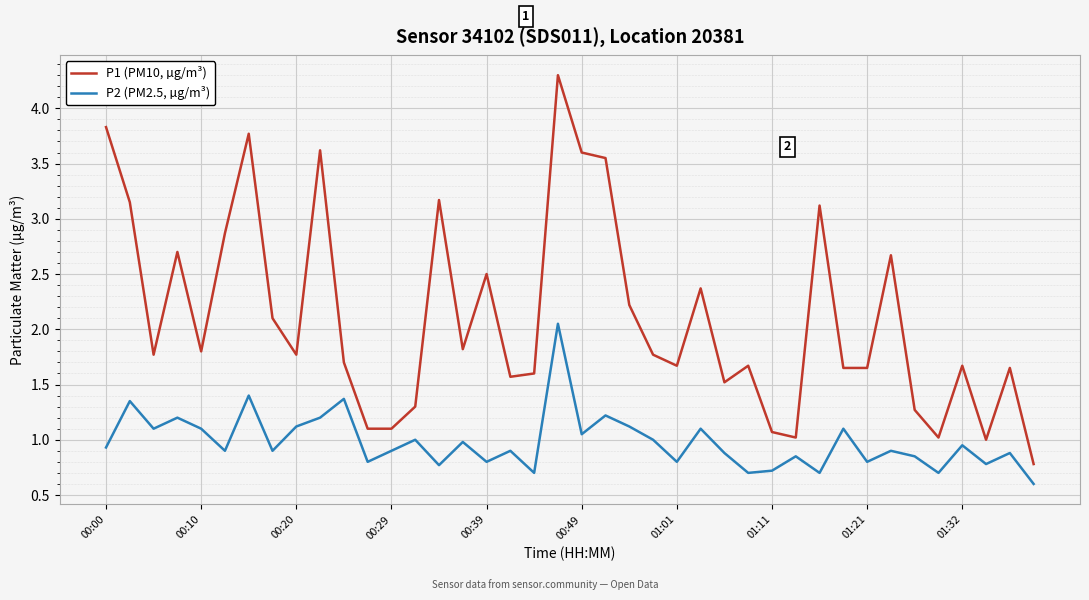

Rank the series by their maximum value, from highest to lowest.

P1 (PM10, µg/m³), P2 (PM2.5, µg/m³)